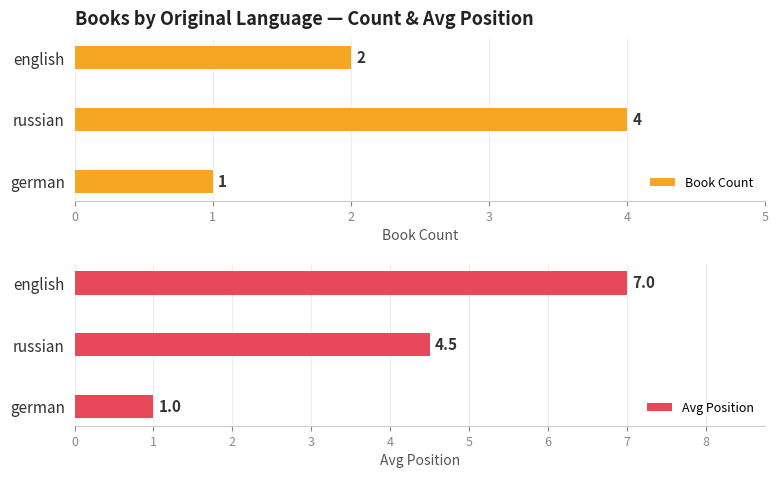

At how many categories does at least one series exceed 6?

1